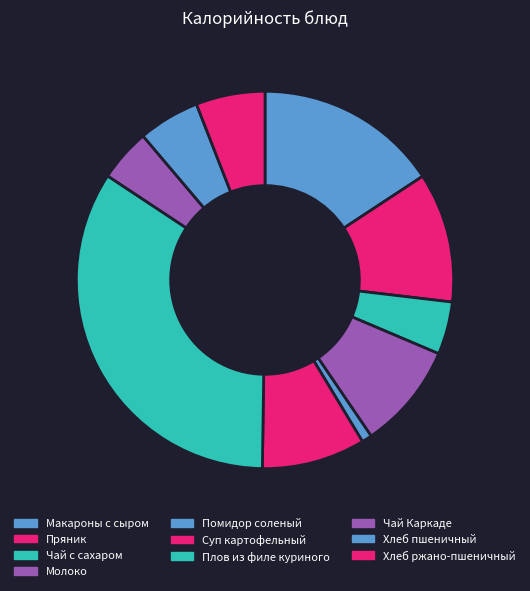

True or false: Макароны с сыром accounts for 7% of the total.

False